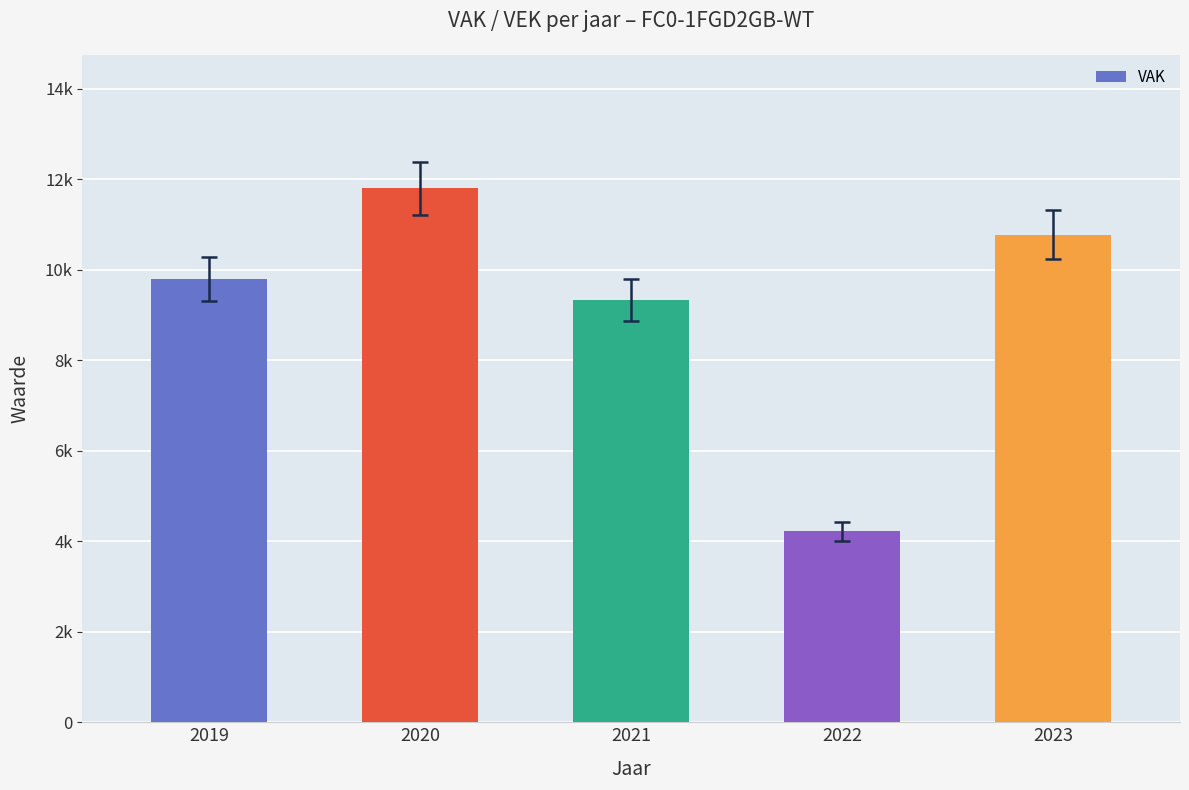

Which label corresponds to the largest value in the chart?

2020